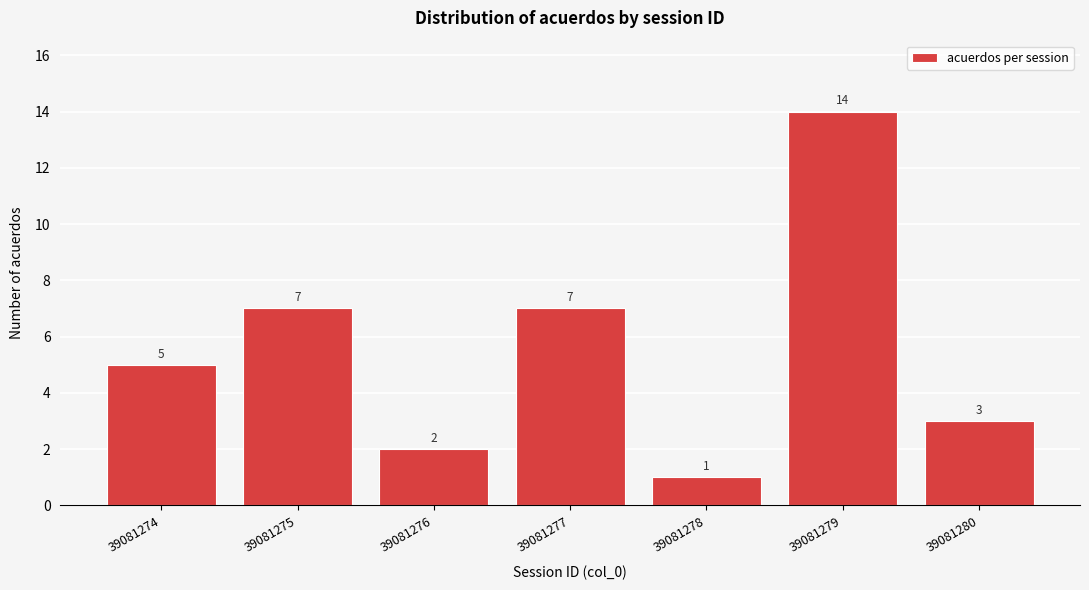

Reading right to left, extract all data points from this chart.

39081280=3	39081279=14	39081278=1	39081277=7	39081276=2	39081275=7	39081274=5